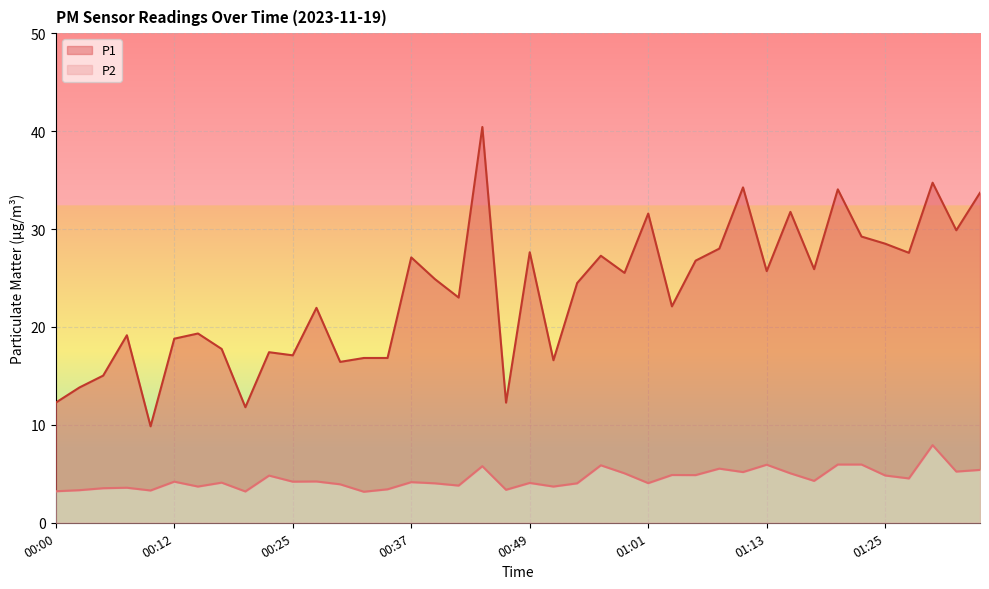

What is the label of the 37th point from the right?

00:08